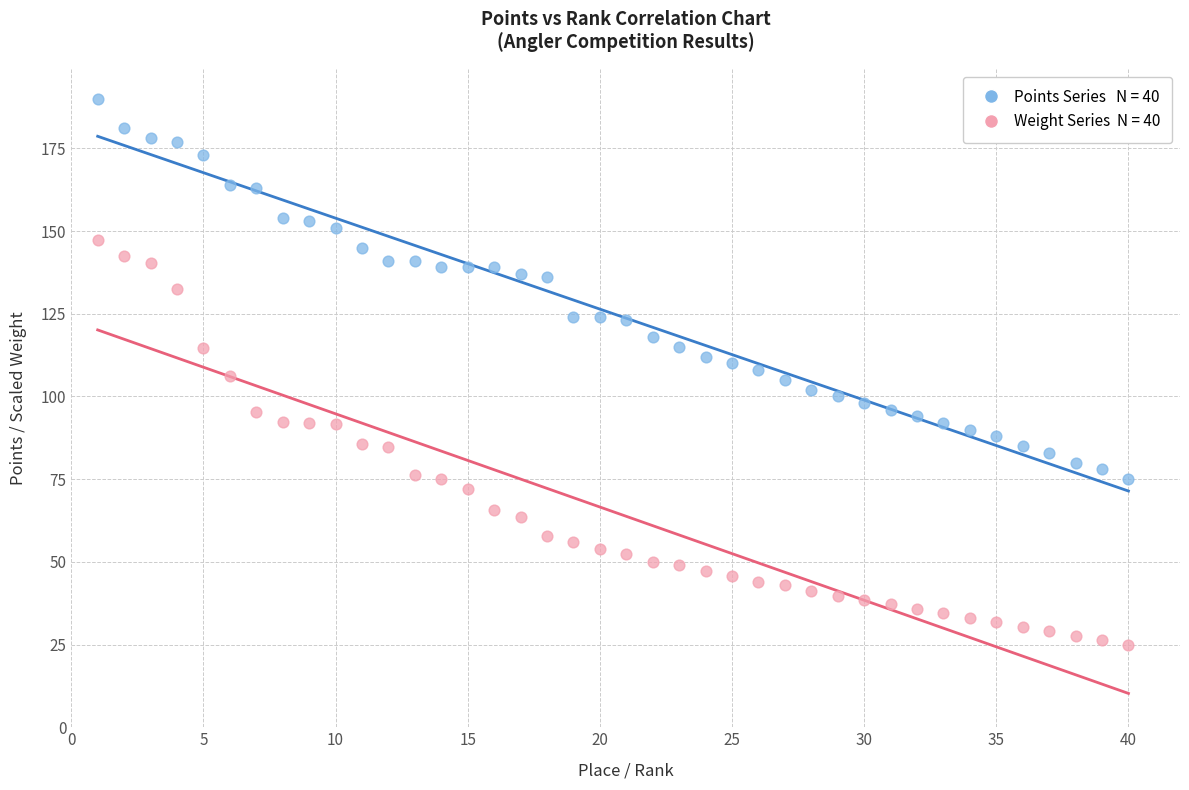

Across all data points, what is the range of X values (max minus min)?

39.0